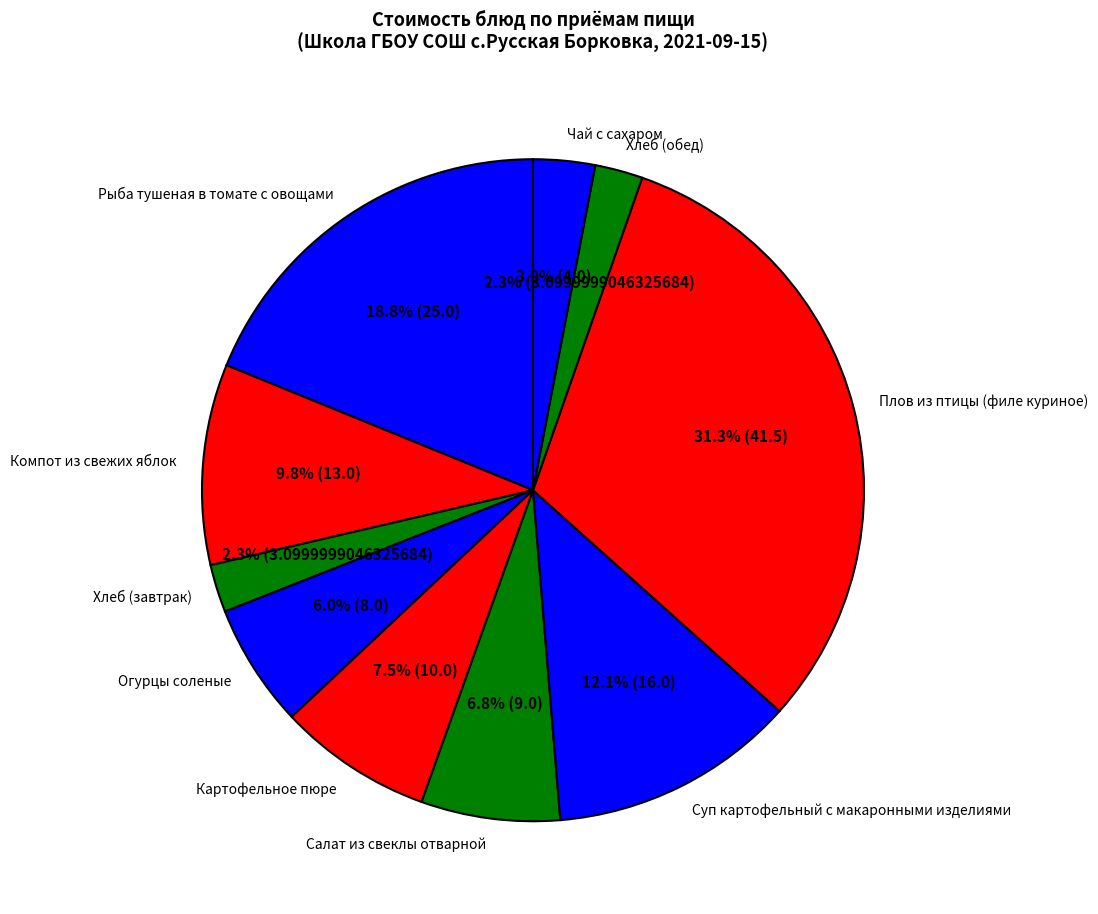

To the nearest percent, what is the average slice percentage?

10%